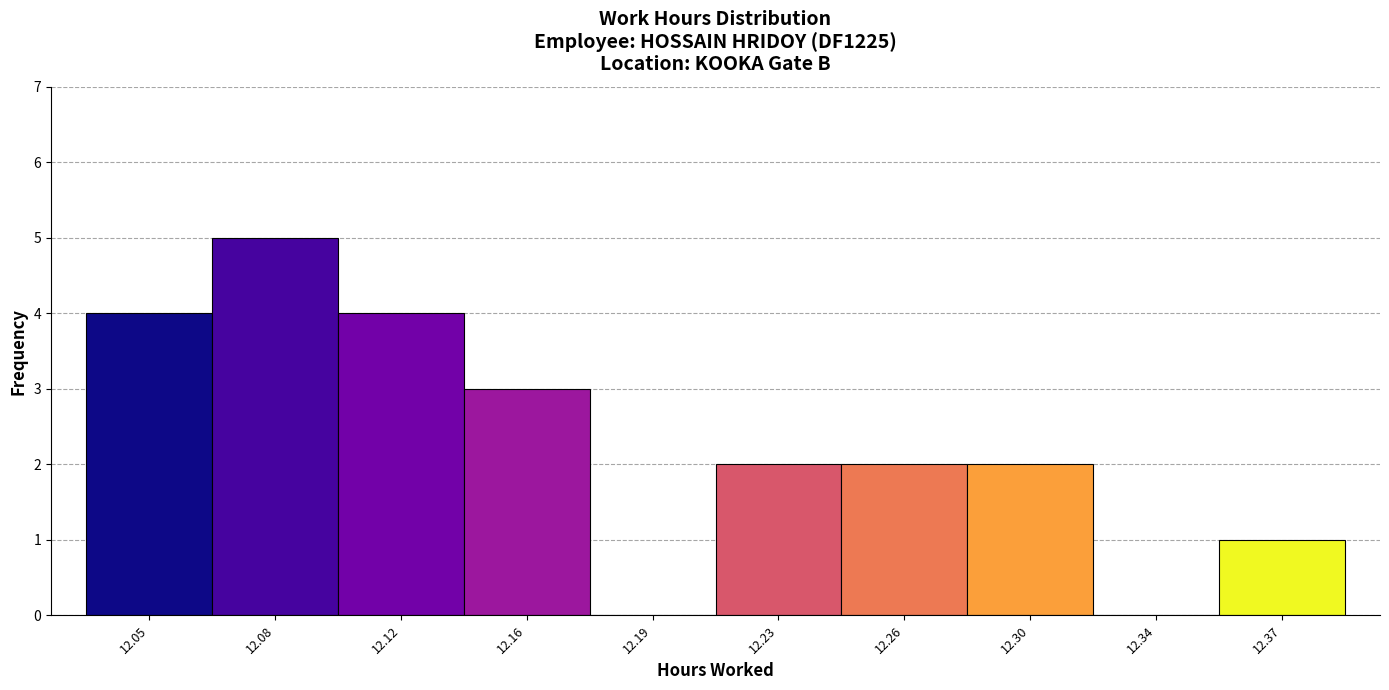

Reading left to right, list all the values displayed in this chart.

12.05=4	12.08=5	12.12=4	12.16=3	12.19=0	12.23=2	12.26=2	12.30=2	12.34=0	12.37=1